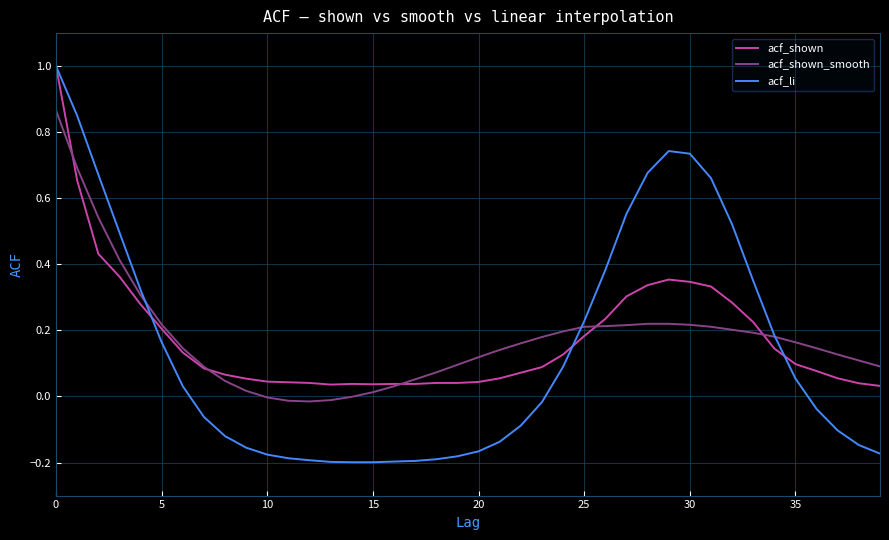

Which series has the largest range (max minus min)?

acf_li